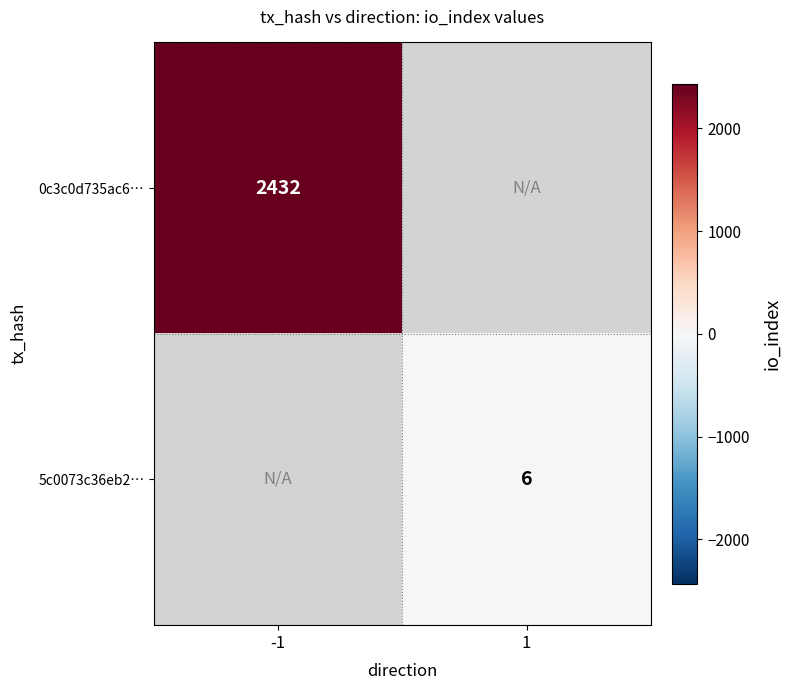

What is the greatest value displayed?

2432.0